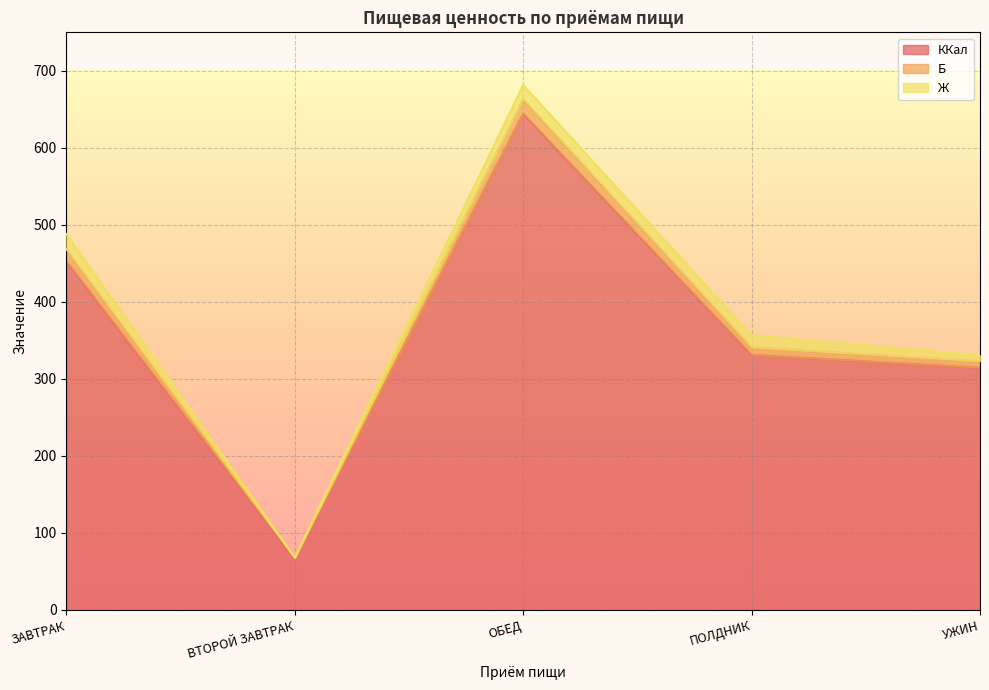

Does the chart display data point markers on the line(s)?

No